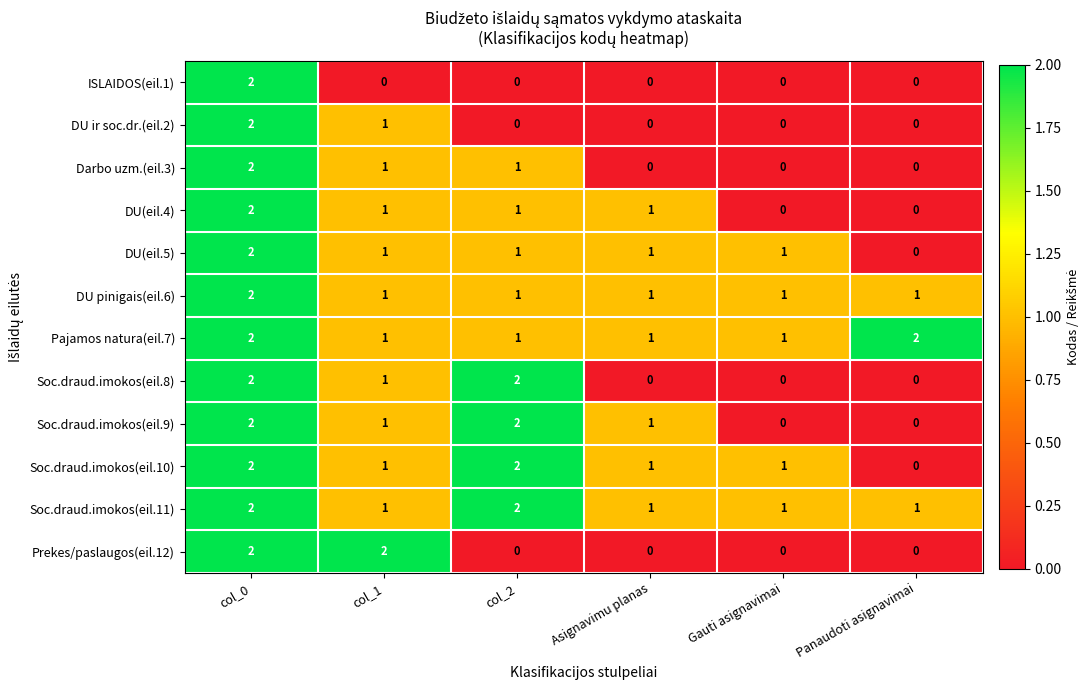

How many Soc.draud.imokos(eil.8) values are between 0 and 2?

6